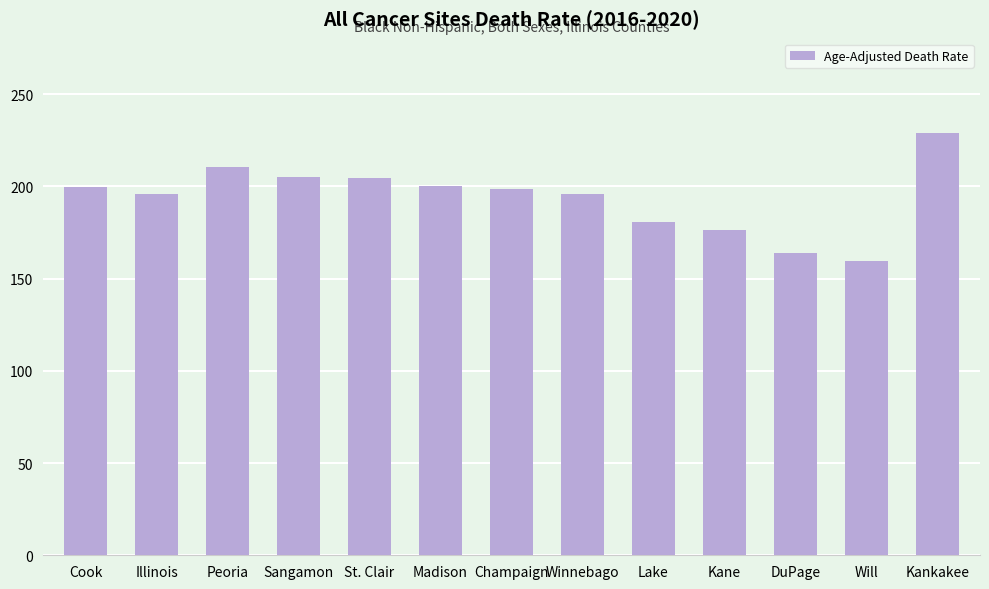

What is the value of the 13th bar from the left?

228.9